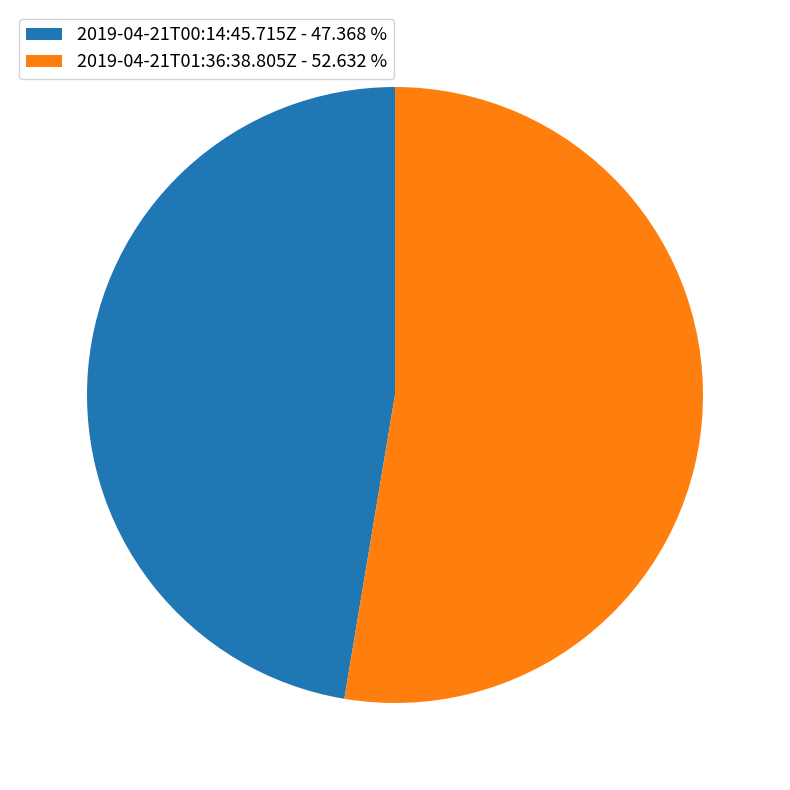

What is the smallest slice in the pie chart?

2019-04-21T00:14:45.715Z